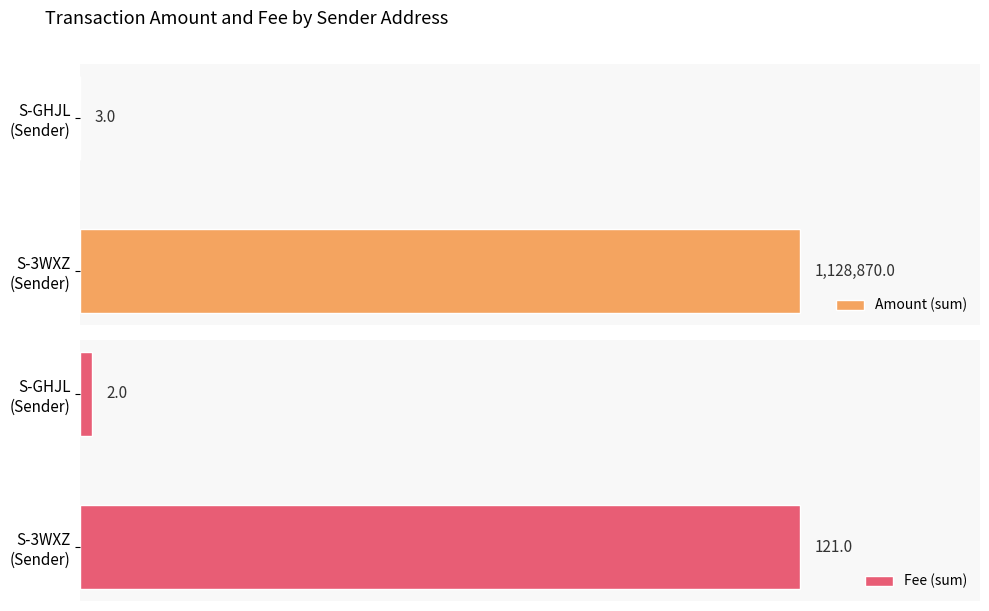

Is it true that Amount (sum) equals 1772901.4 at S-3WXZ (Sender)?

False